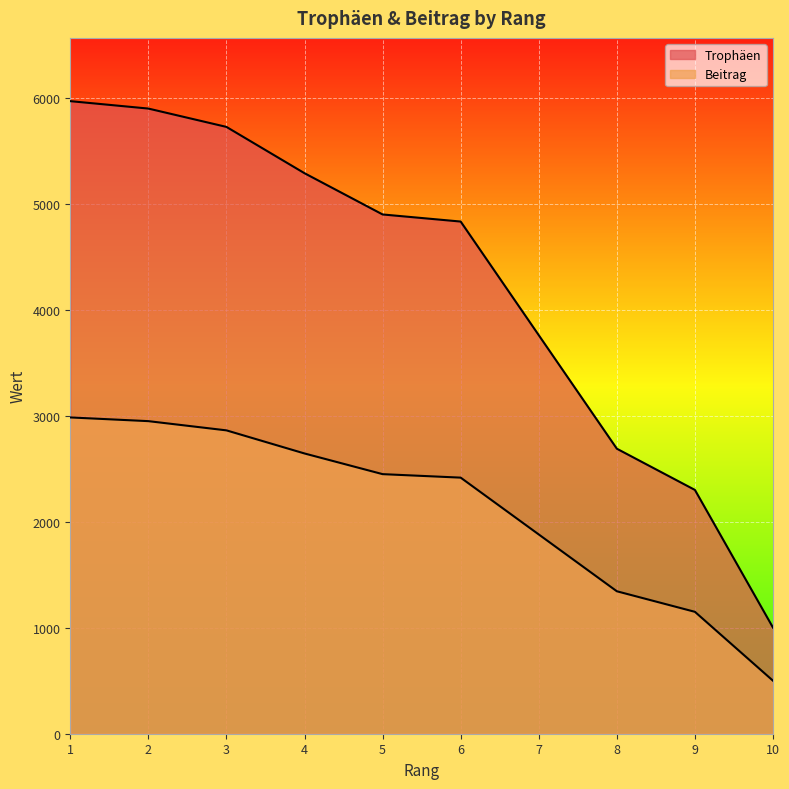

What is the highest value of the Beitrag series?

2984